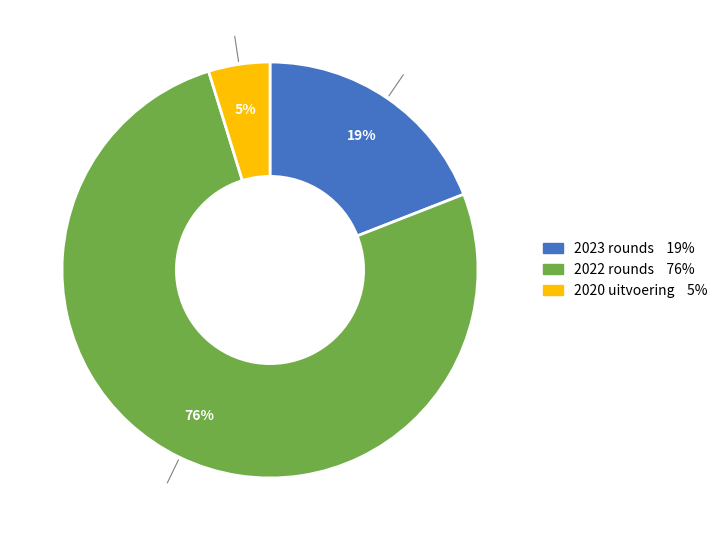

To the nearest percent, what is the difference between the largest and smallest slice percentages?

71%